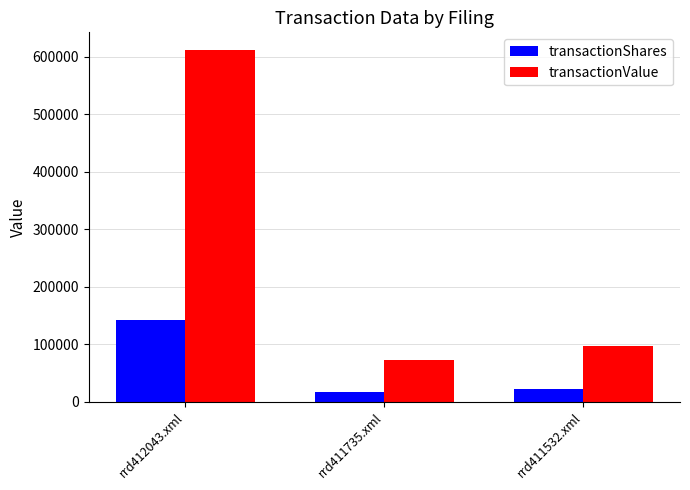

Reading left to right, list all the values displayed in this chart.

transactionShares: rrd412043.xml=142161	rrd411735.xml=16290	rrd411532.xml=21965
transactionValue: rrd412043.xml=611490	rrd411735.xml=71698	rrd411532.xml=96734